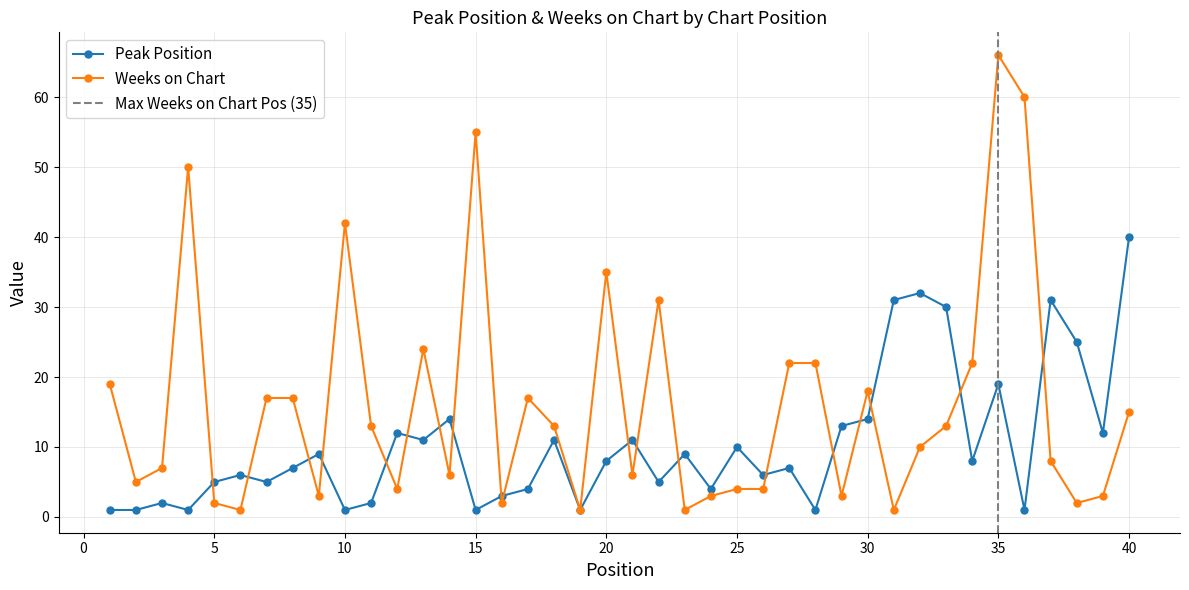

Is it true that Peak Position equals 6 at 6?

True